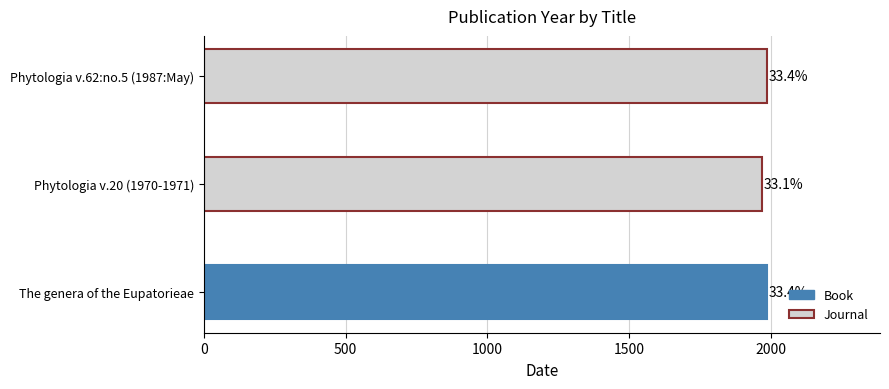

How many bars are there in total?

3